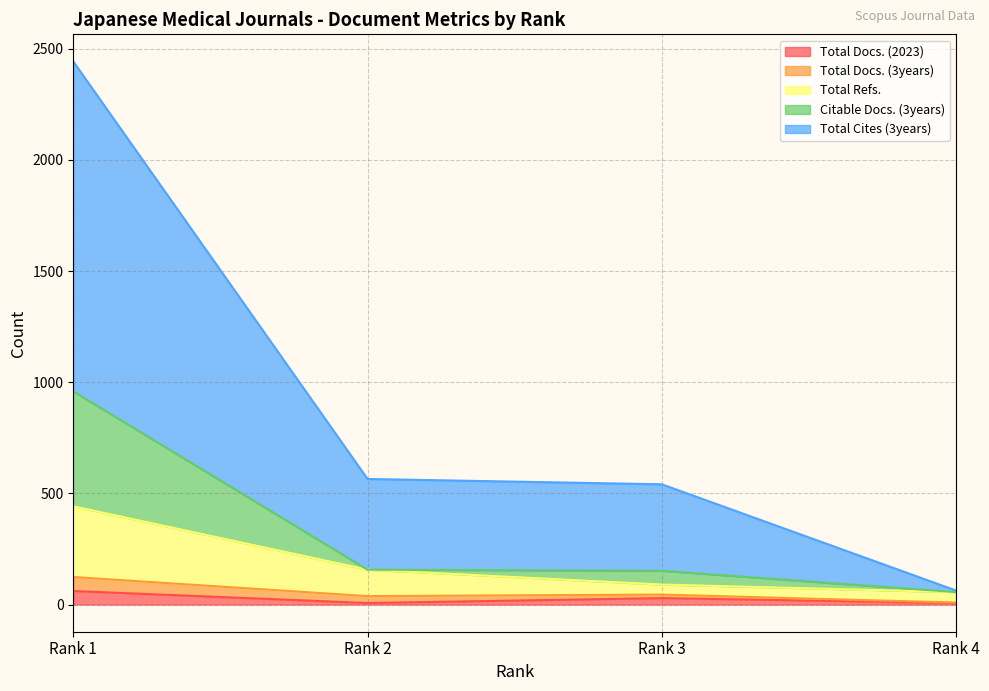

True or false: Citable Docs. (3years) and Total Refs. intersect in this chart.

False